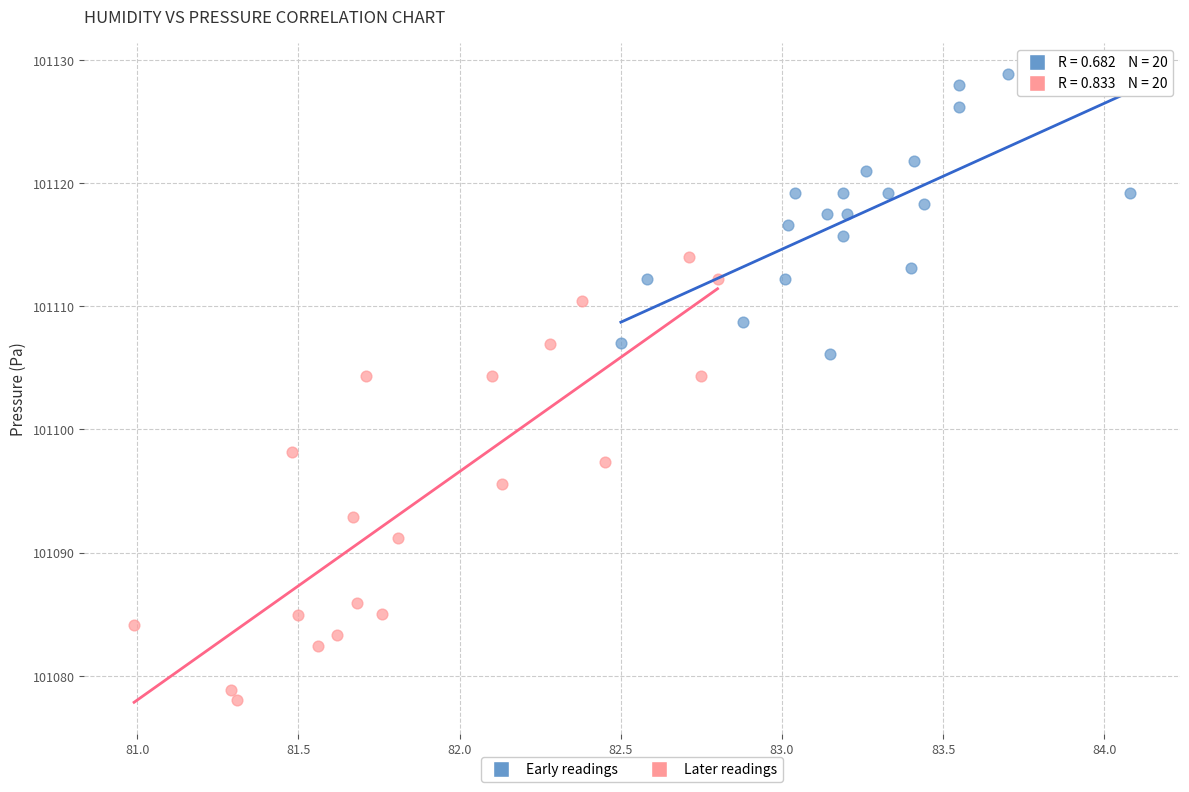

Which series has the widest spread of Y values?

Later readings